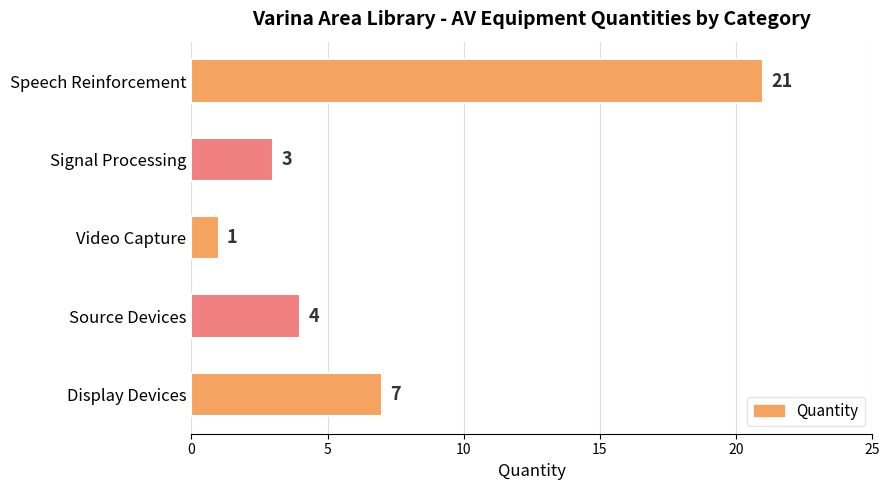

What is the sum of the values at Source Devices and Video Capture?

5